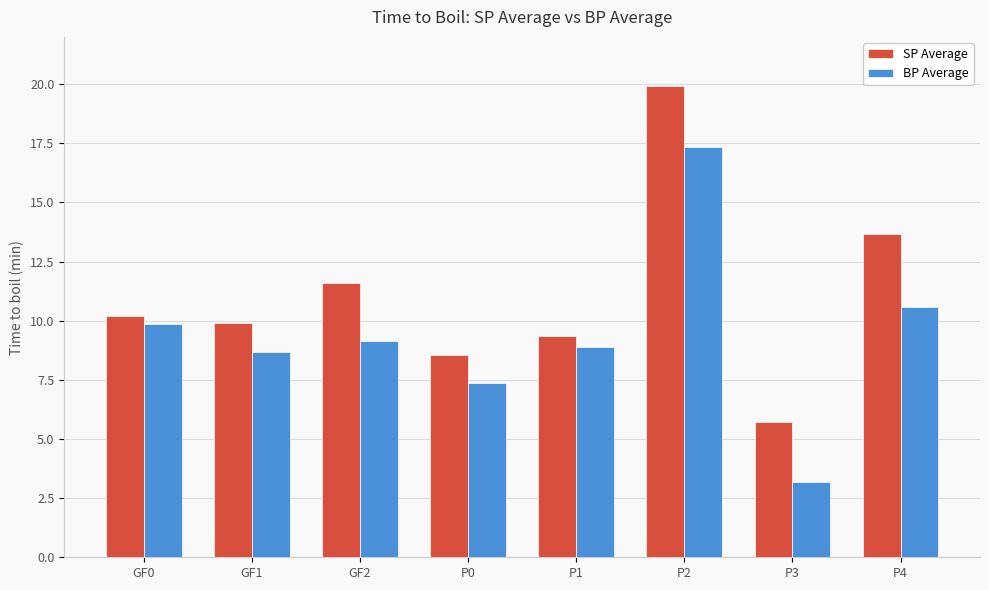

Does the chart contain any negative values?

No